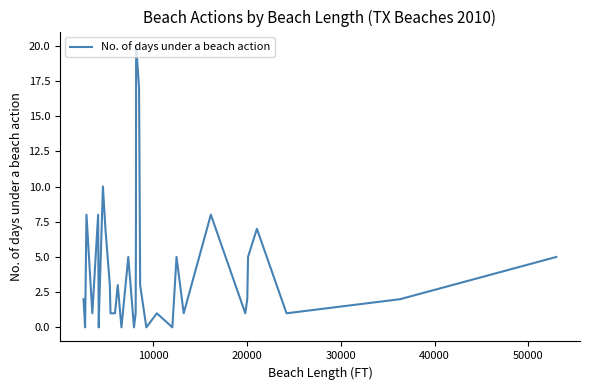

What is the maximum value shown in the chart?

20